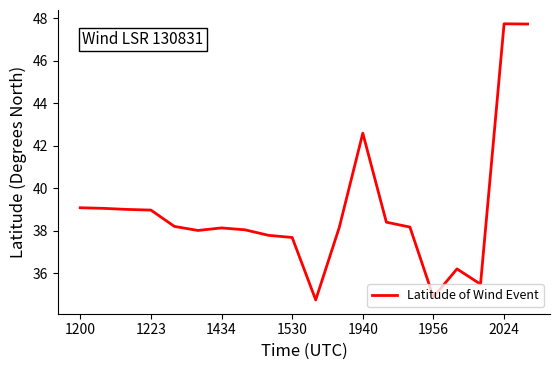

What is the average value?

38.9